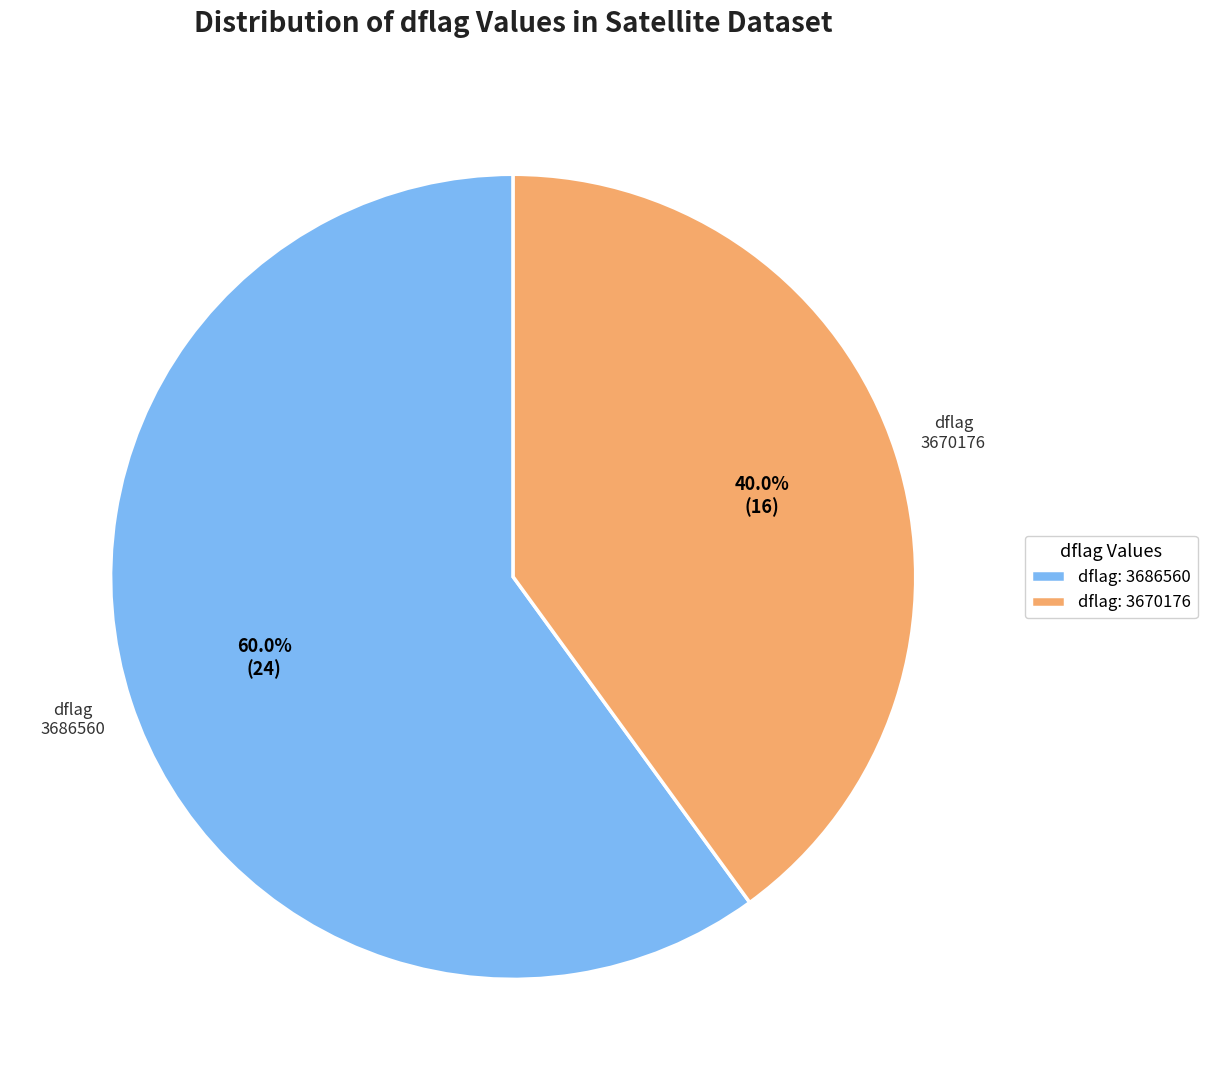

Is there any slice that represents more than half of the pie?

Yes